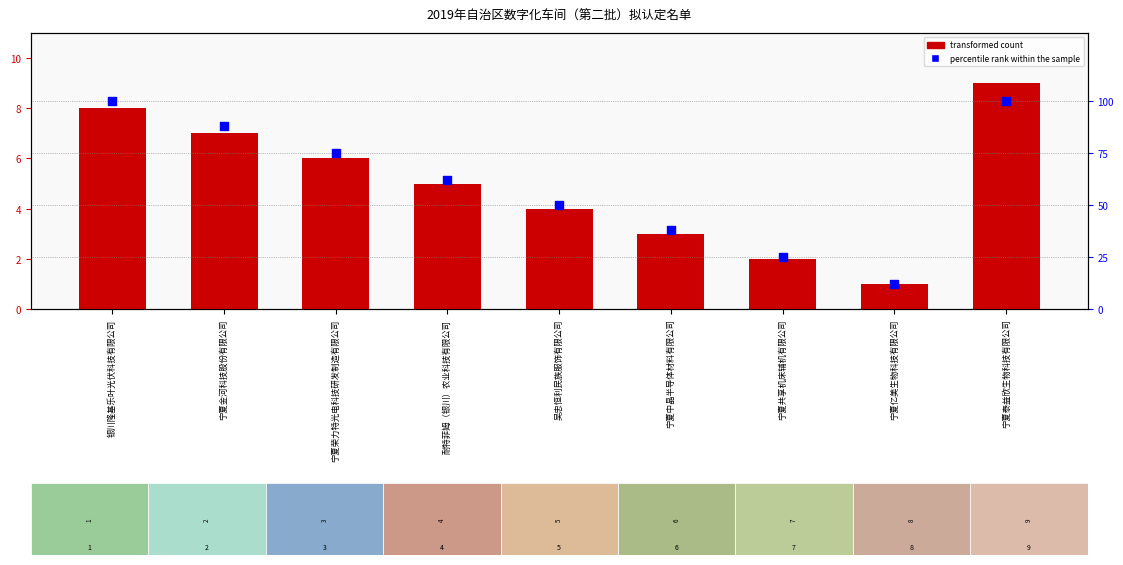

At how many categories does at least one series exceed 86?

3